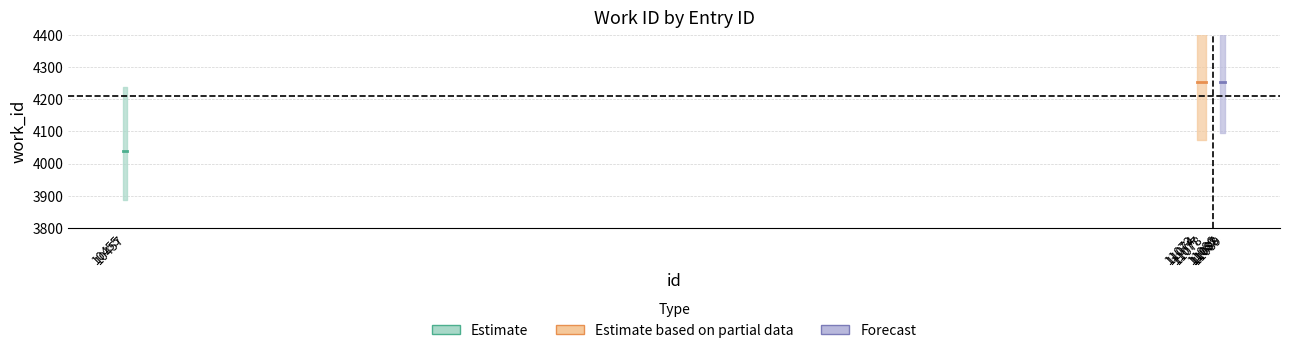

True or false: work_id and id intersect in this chart.

False